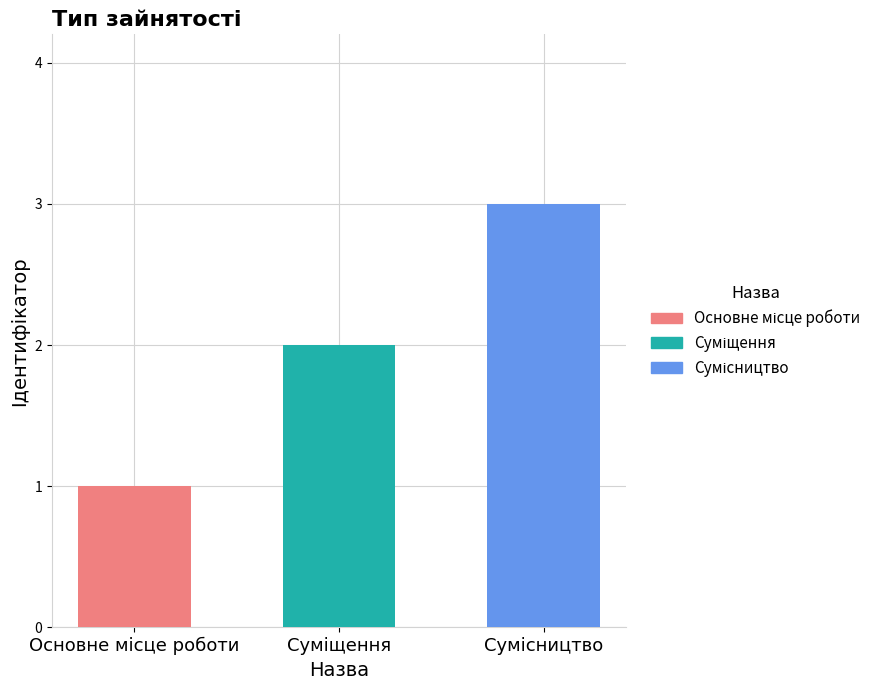

What is the value of the 2nd bar from the left?

2